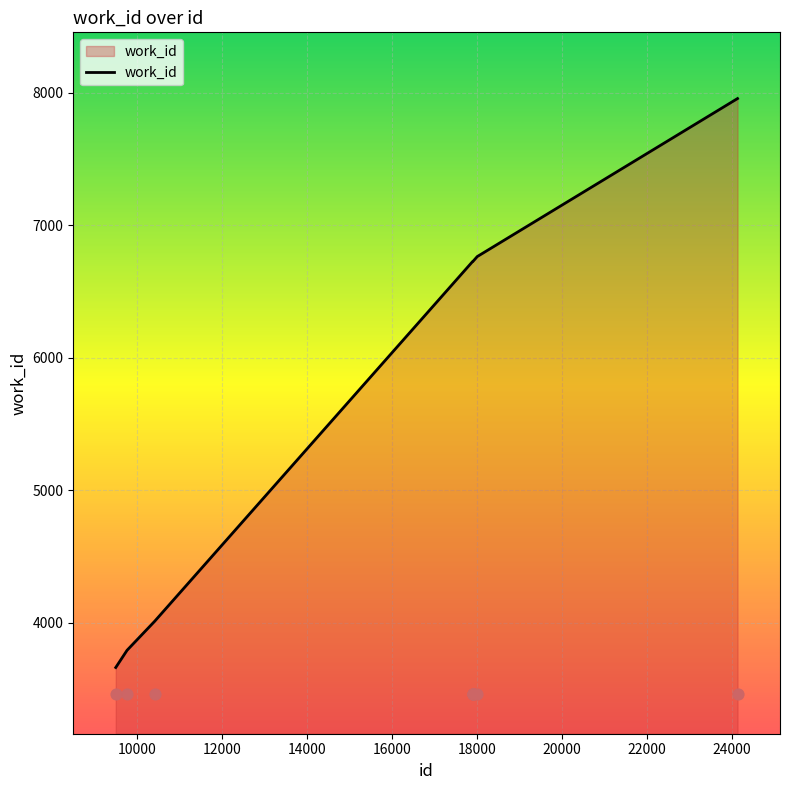

What is the ratio of the value at 17891 to the value at 24130?

0.8